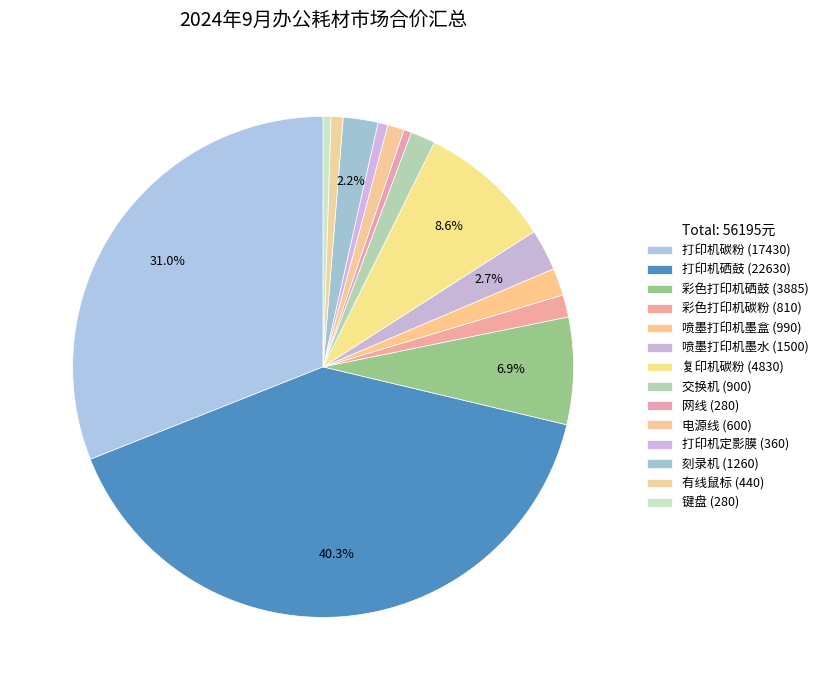

True or false: 有线鼠标 accounts for 11% of the total.

False